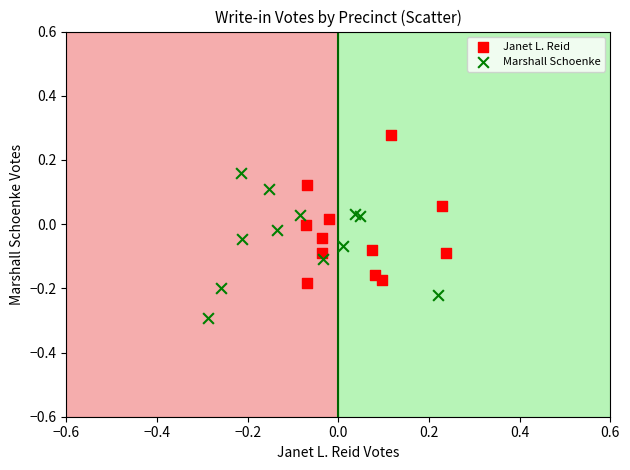

Which series reaches the maximum Y coordinate?

Janet L. Reid